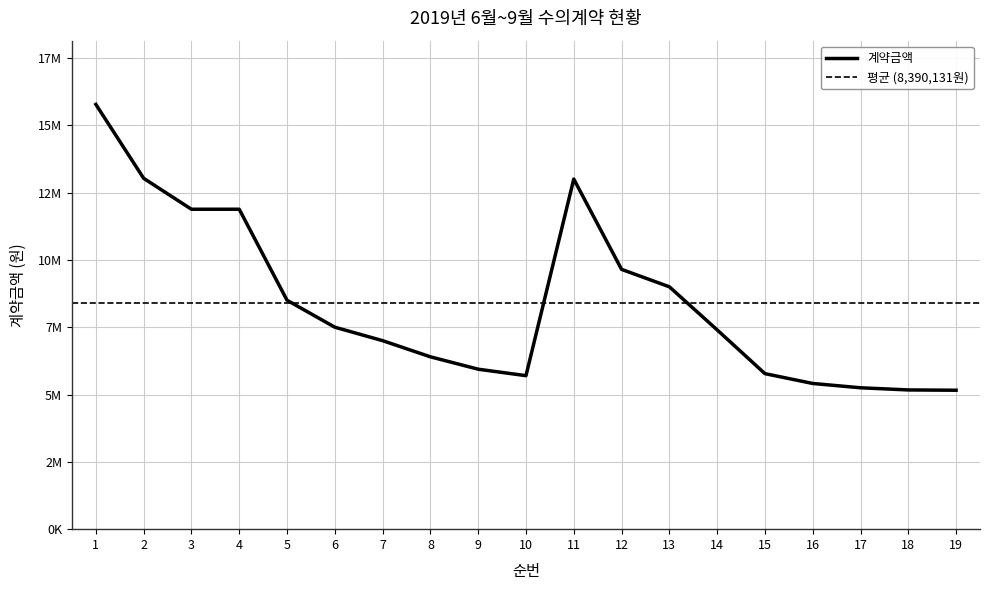

How many lines are shown in the chart?

1